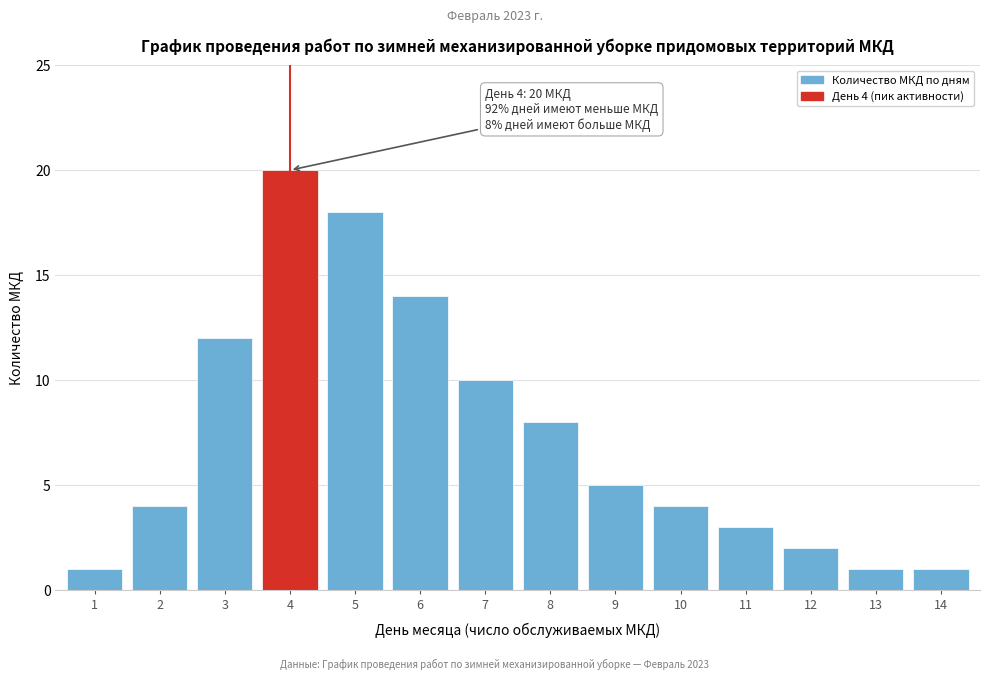

Reading left to right, transcribe all the data shown in this chart.

1=1	2=4	3=12	4=20	5=18	6=14	7=10	8=8	9=5	10=4	11=3	12=2	13=1	14=1